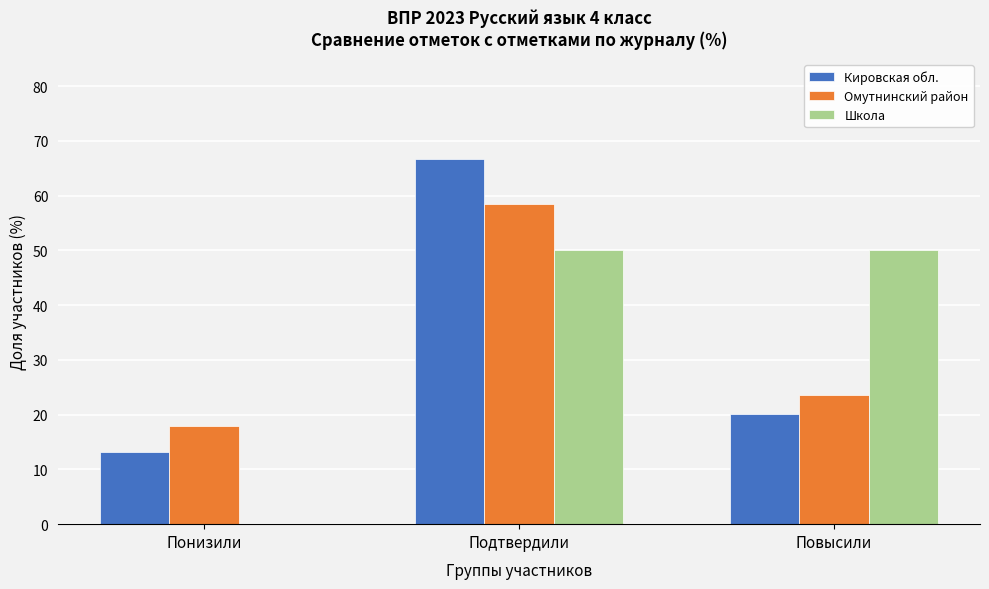

Reading left to right, transcribe all the data shown in this chart.

Кировская обл.: Понизили=13.3	Подтвердили=66.7	Повысили=20.0
Омутнинский район: Понизили=17.9	Подтвердили=58.5	Повысили=23.6
Школа: Понизили=0.0	Подтвердили=50.0	Повысили=50.0